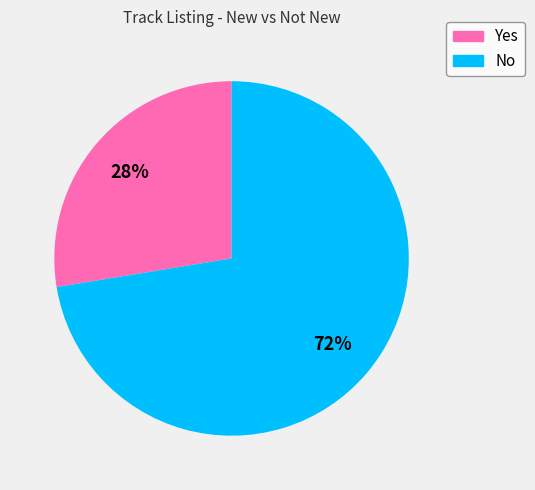

To the nearest percent, what is the combined percentage of No and Yes?

100%